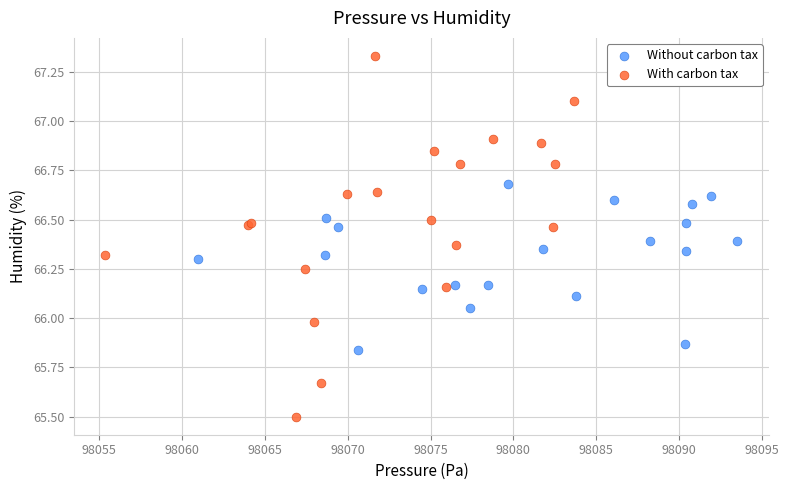

Which series has the widest spread of Y values?

With carbon tax